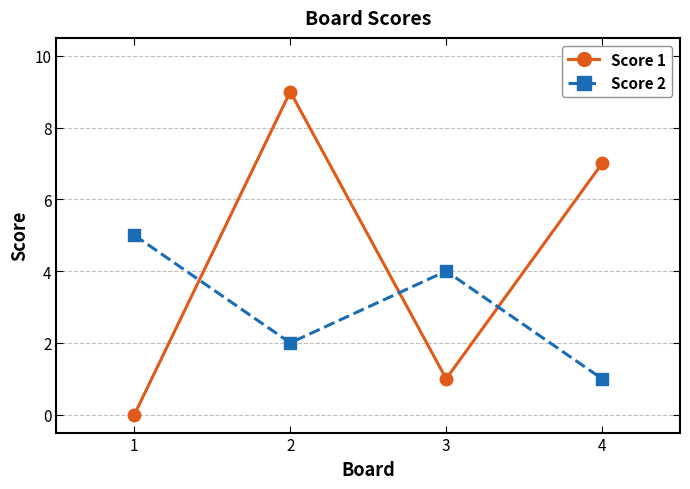

What is the difference between the maximum and minimum values in the Score 2 series?

4